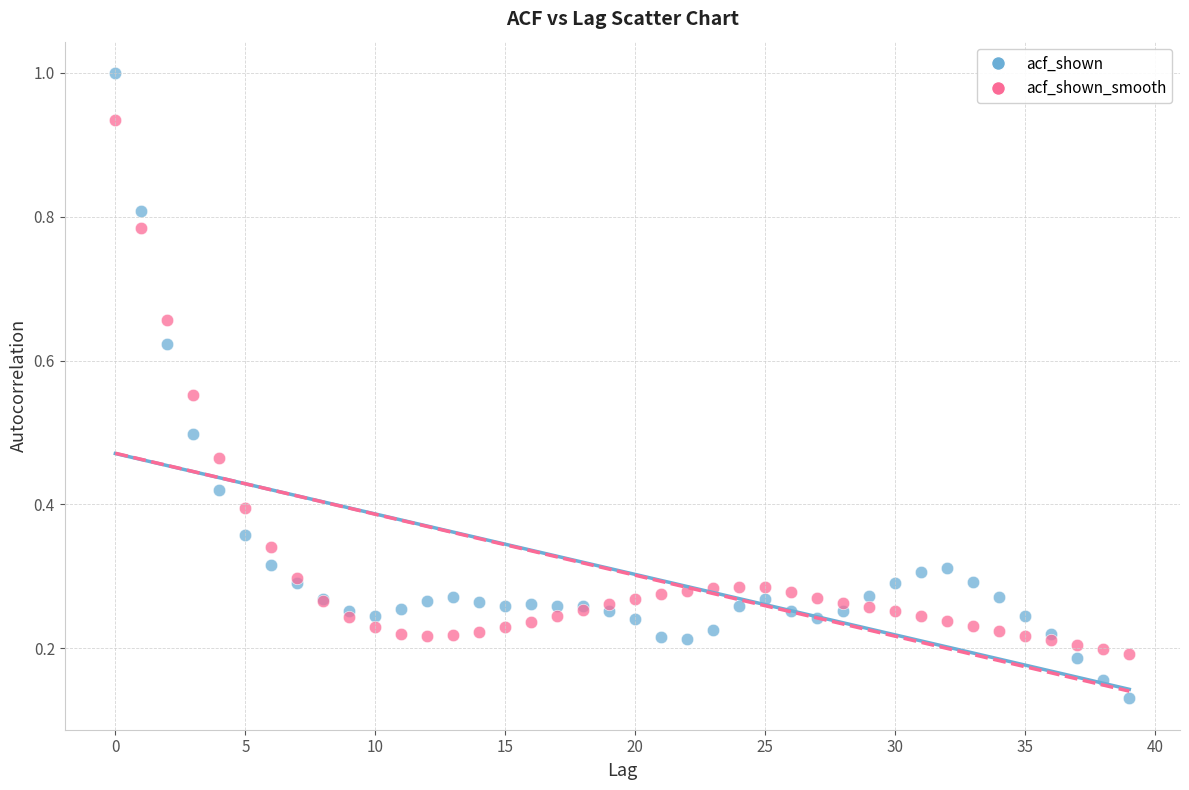

Which series contains the highest Y value?

acf_shown